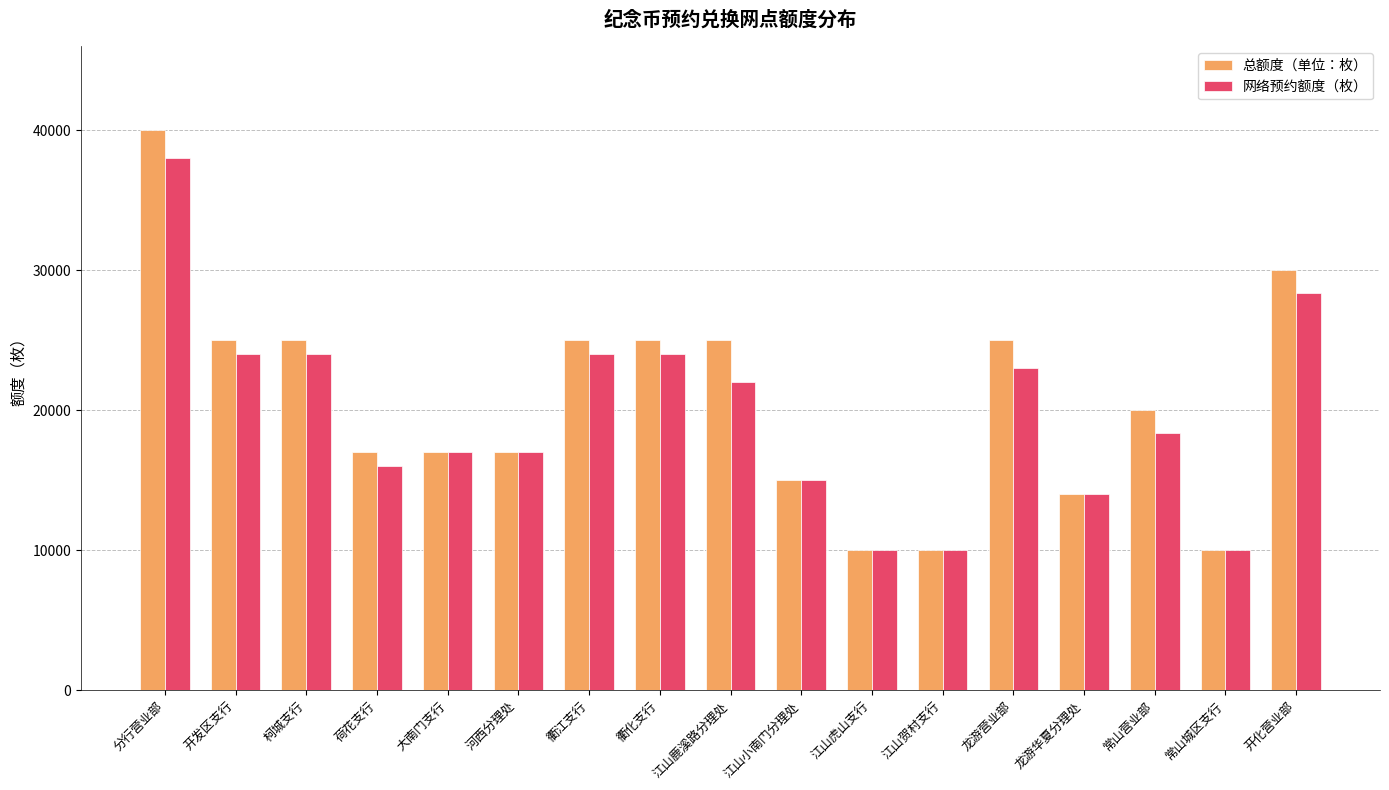

Reading left to right, transcribe all the data shown in this chart.

总额度（单位：枚）: 40000	25000	25000	17000	17000	17000	25000	25000	25000	15000	10000	10000	25000	14000	20000	10000	30000
网络预约额度（枚）: 38000	24000	24000	16000	17000	17000	24000	24000	22000	15000	10000	10000	23000	14000	18400	10000	28400